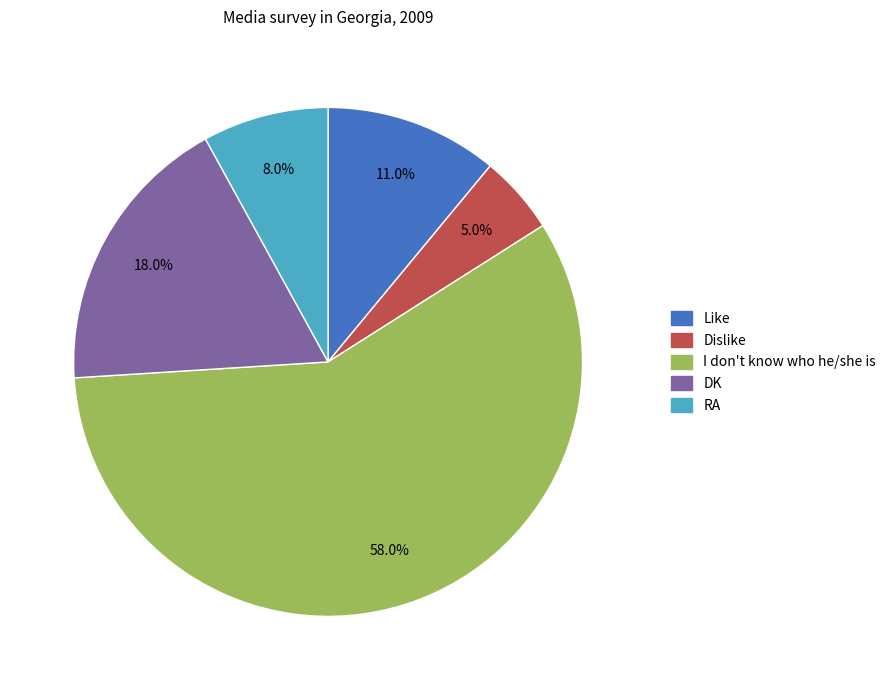

Count the number of slices in the pie.

5